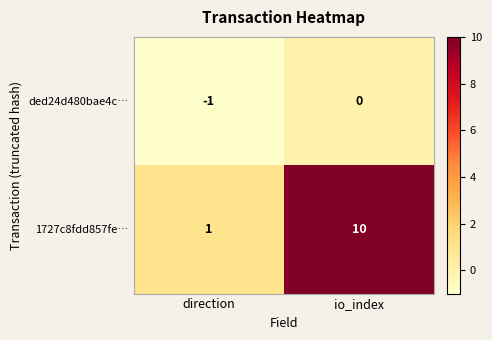

Between direction and io_index, which series saw the biggest shift?

1727c8fdd857fe…